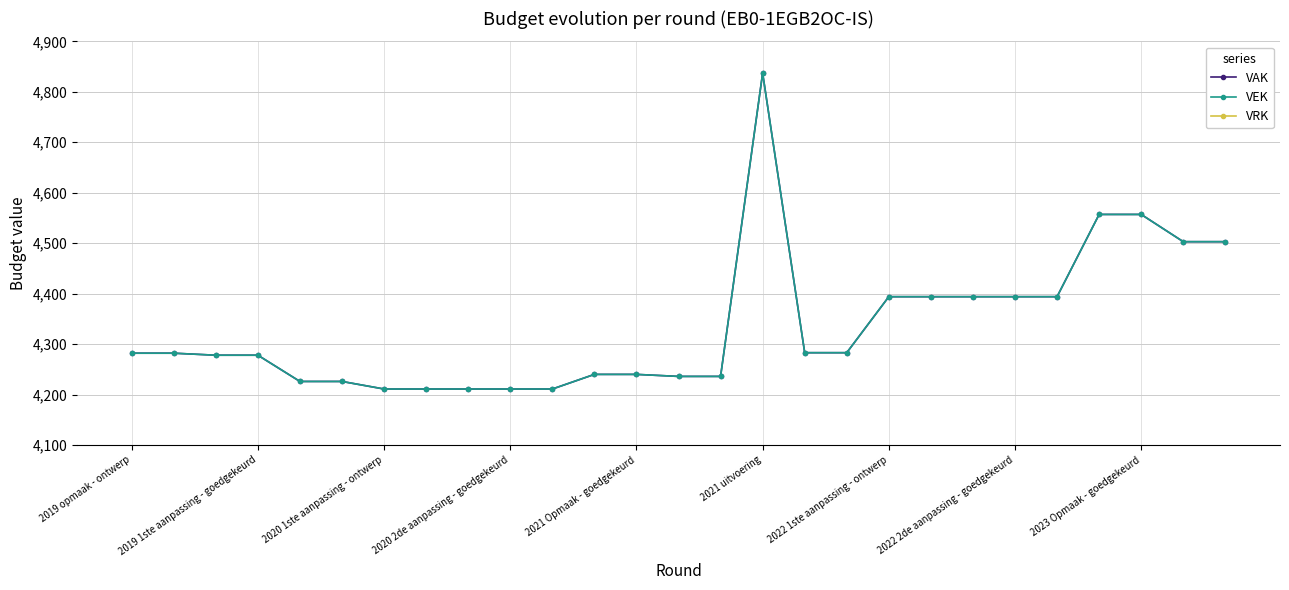

Reading right to left, what are all the values shown in this chart?

VAK: 4503	4503	4557	4557	4394	4394	4394	4394	4394	4283	4283	4837	4236	4236	4240	4240	4211	4211	4211	4211	4211	4226	4226	4278	4278	4282	4282
VEK: 4503	4503	4557	4557	4394	4394	4394	4394	4394	4283	4283	4837	4236	4236	4240	4240	4211	4211	4211	4211	4211	4226	4226	4278	4278	4282	4282
VRK: 0	0	0	0	0	0	0	0	0	0	0	0	0	0	0	0	0	0	0	0	0	0	0	0	0	0	0